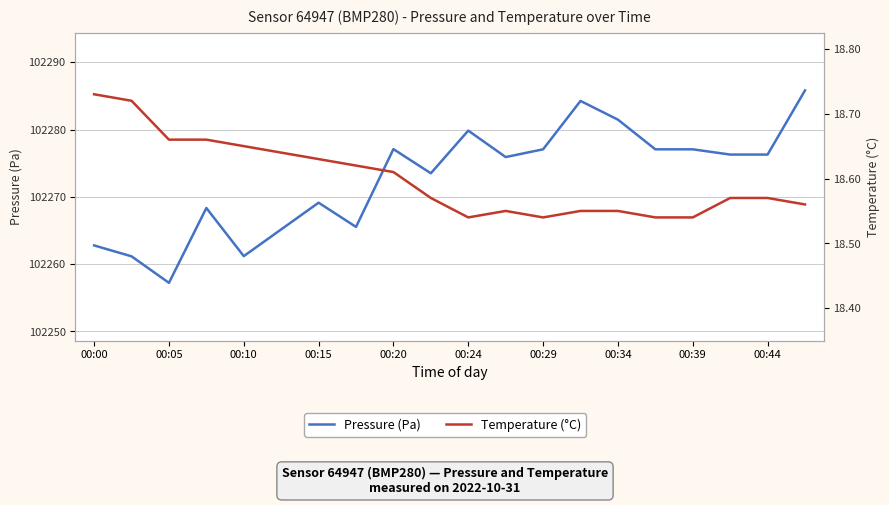

Does the chart display data point markers on the line(s)?

No